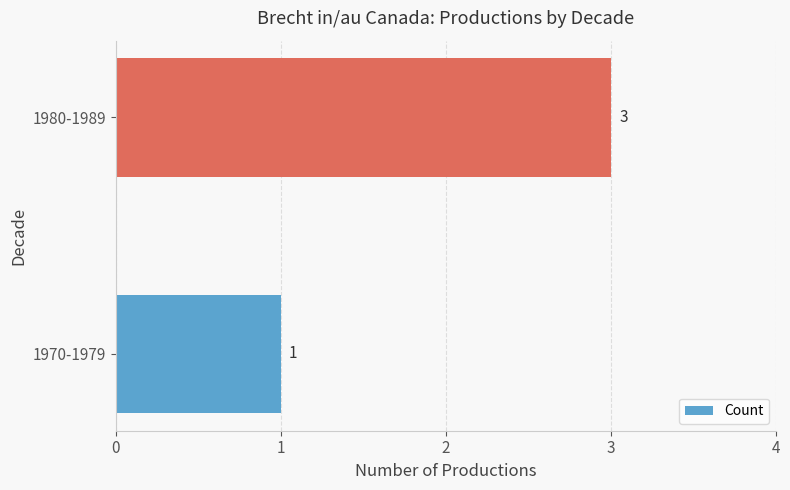

What is the sum of all values?

4